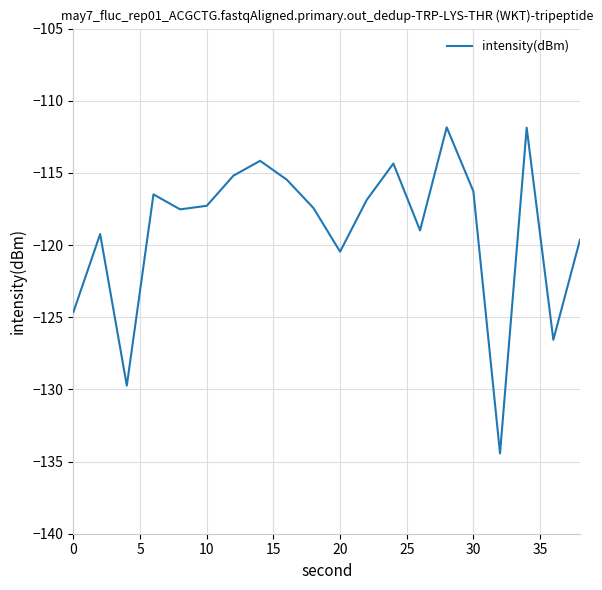

What is the smallest value displayed?

-134.4